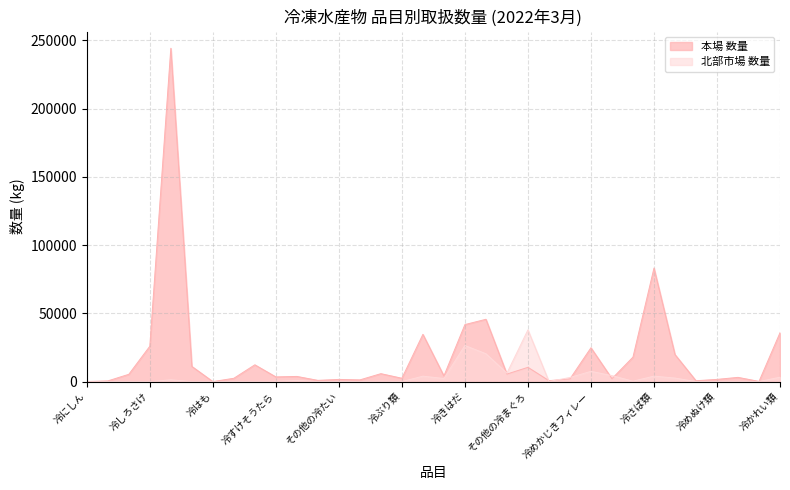

Read the 北部市場 数量 value at 冷くろかわ.

3011